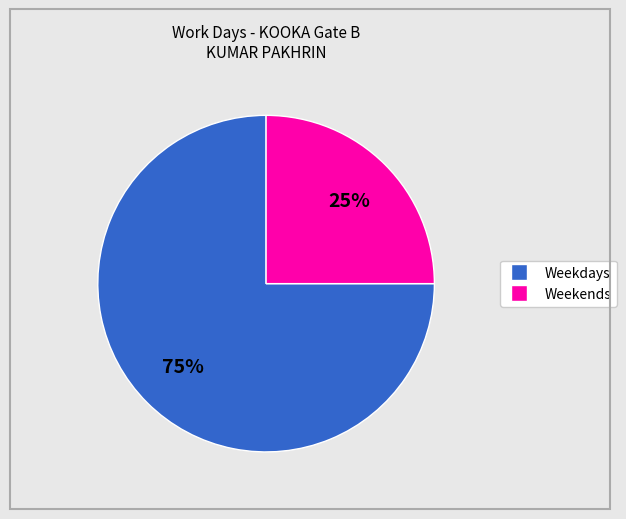

To the nearest percent, what is the difference between the largest and smallest slice percentages?

50%